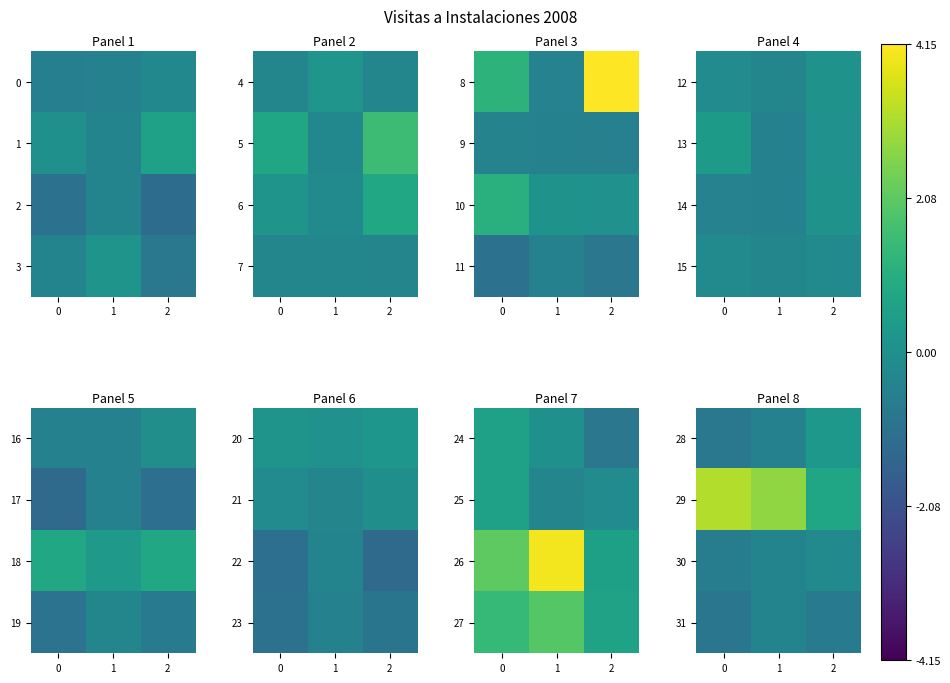

What is the difference between the 30 values at 0 and 2?

0.5